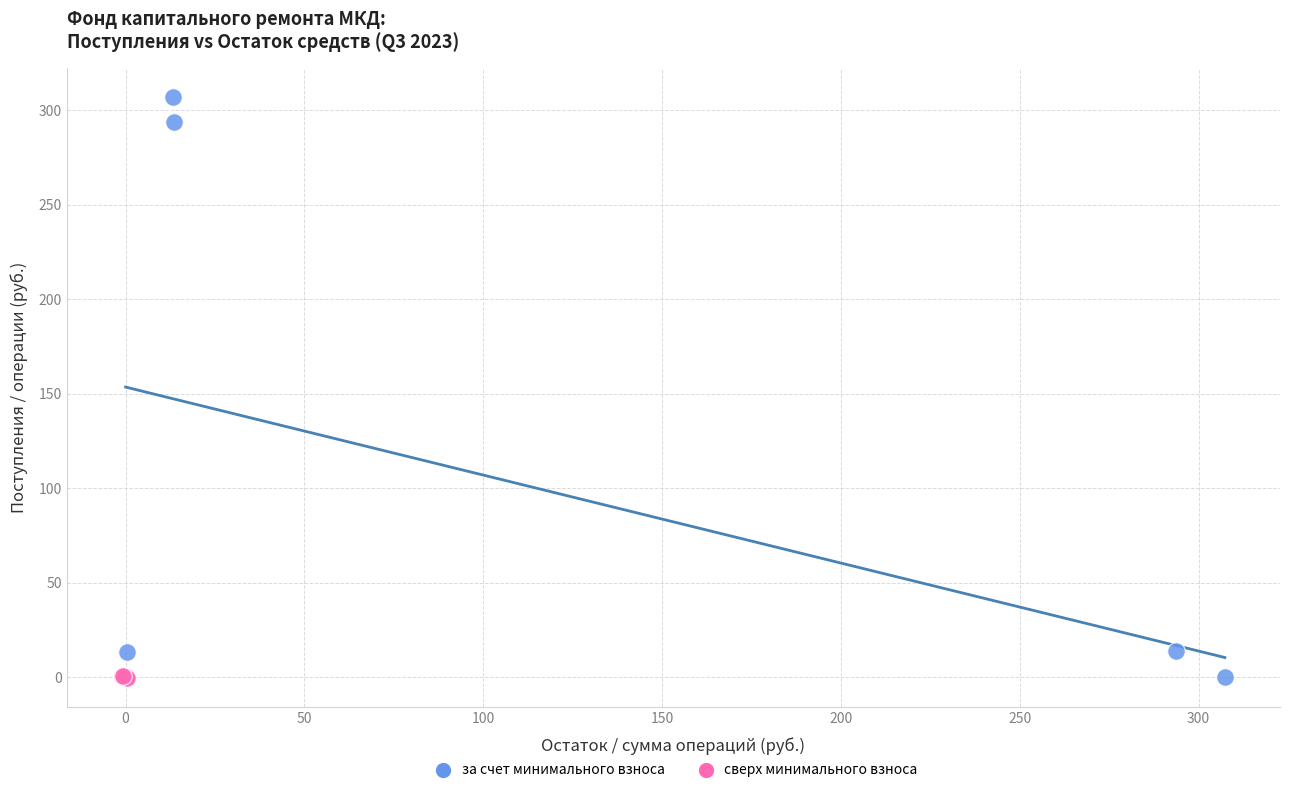

Which series contains the highest Y value?

за счет минимального взноса